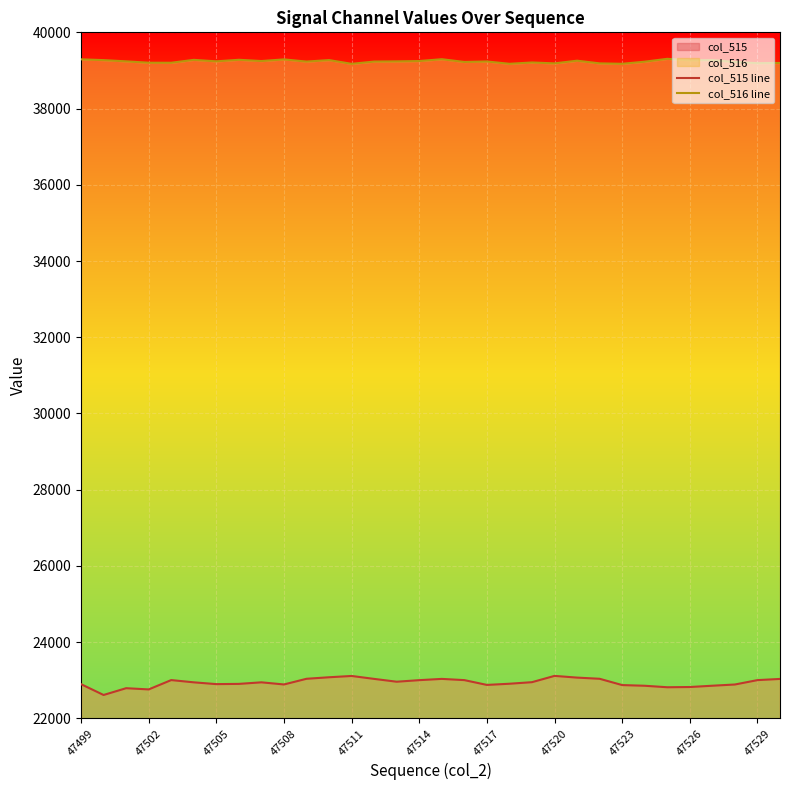

True or false: col_515 line and col_516 line cross at least once.

False